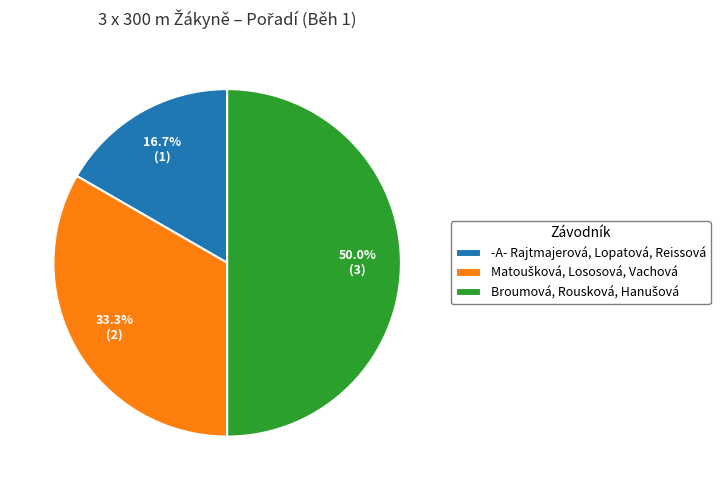

How much of the chart is everything except -A- Rajtmajerová, Lopatová, Reissová?

83.3%